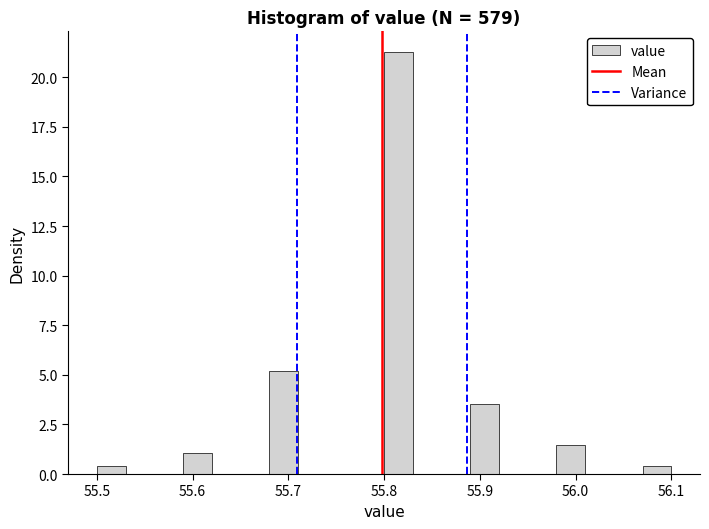

Around what value on the x-axis is the tallest bar? Give the approximate position of its centre, as read against the axis.

55.82